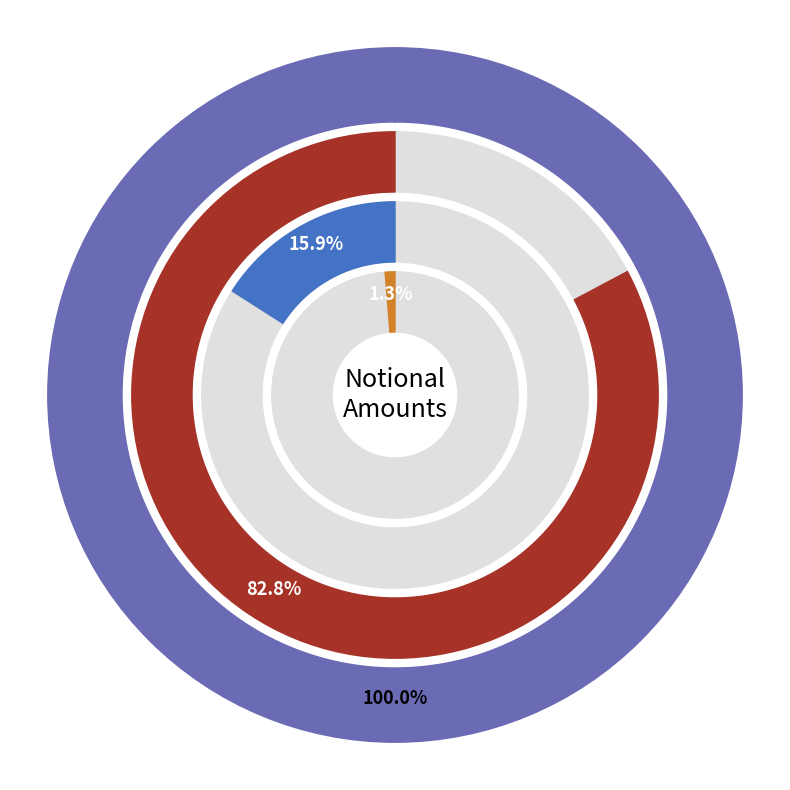

Which category has the biggest portion of the pie?

TOTAL